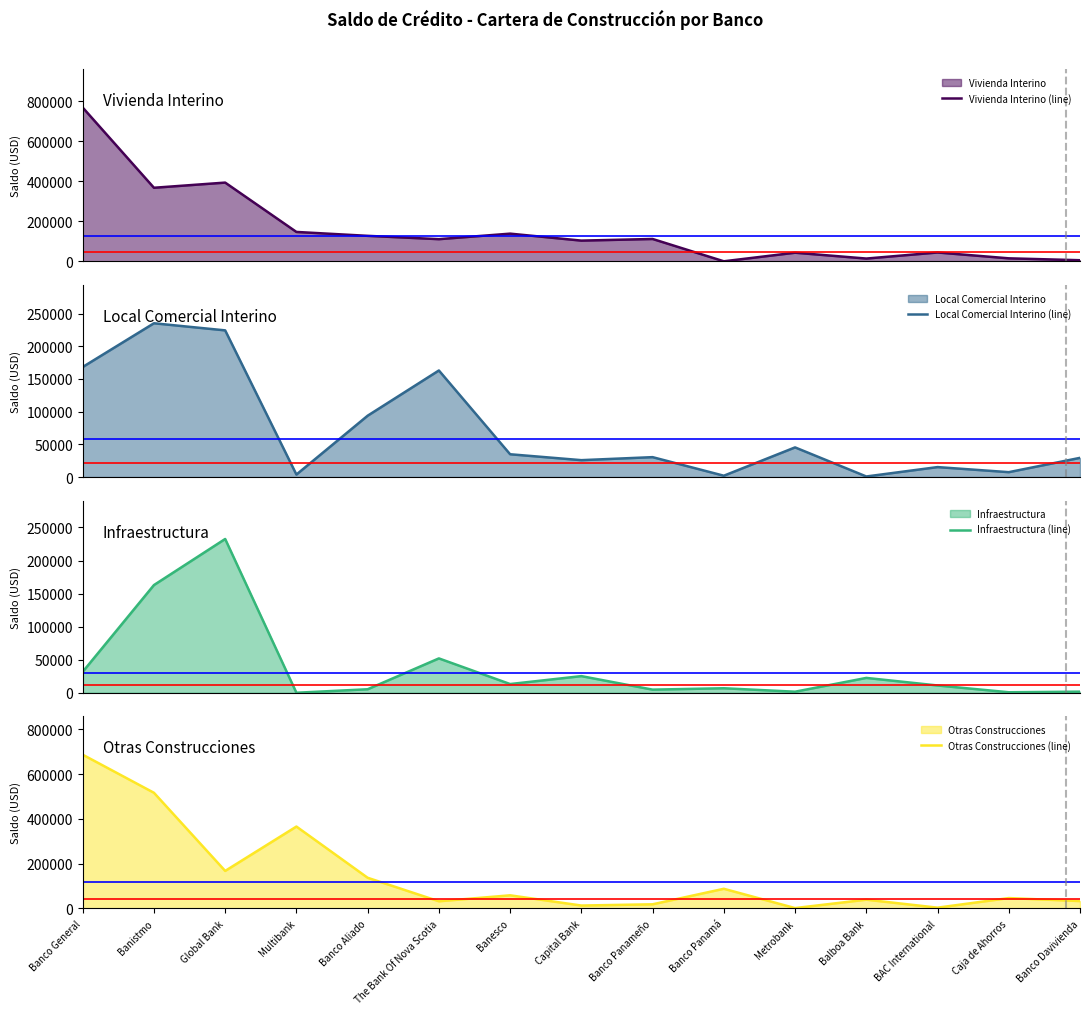

Between which two adjacent categories do Otras Construcciones (line) and Infraestructura (line) first intersect?

Banistmo and Global Bank